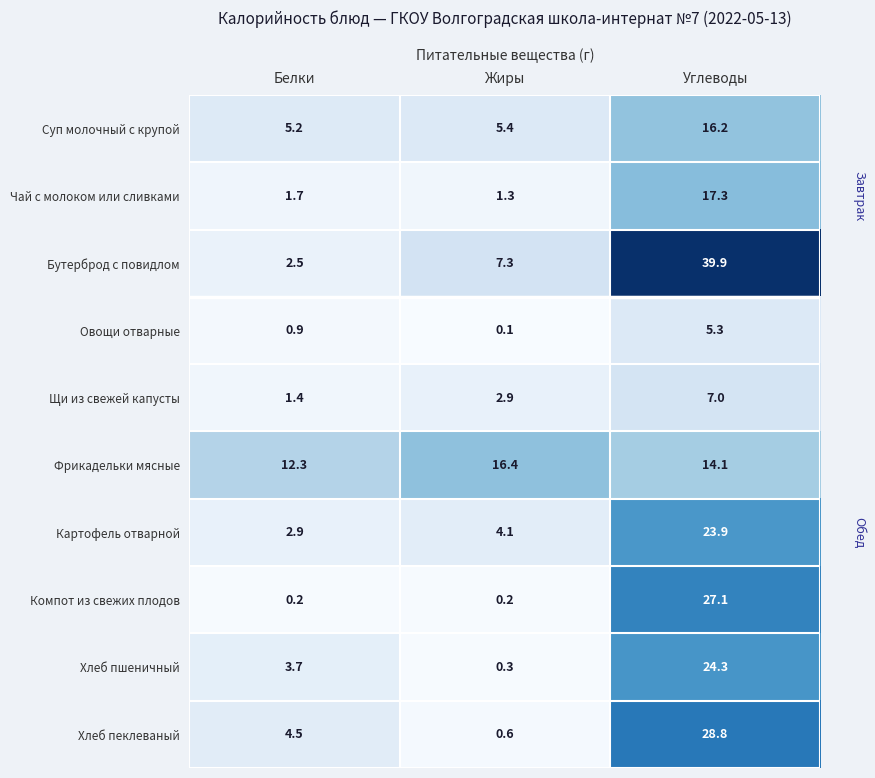

Reading left to right, what are all the values shown in this chart?

Суп молочный с крупой: 5.2	5.4	16.2
Чай с молоком или сливками: 1.7	1.3	17.3
Бутерброд с повидлом: 2.5	7.3	39.9
Овощи отварные: 0.9	0.1	5.3
Щи из свежей капусты: 1.4	2.9	7.0
Фрикадельки мясные: 12.3	16.4	14.1
Картофель отварной: 2.9	4.1	23.9
Компот из свежих плодов: 0.2	0.2	27.1
Хлеб пшеничный: 3.7	0.3	24.3
Хлеб пеклеваный: 4.5	0.6	28.8